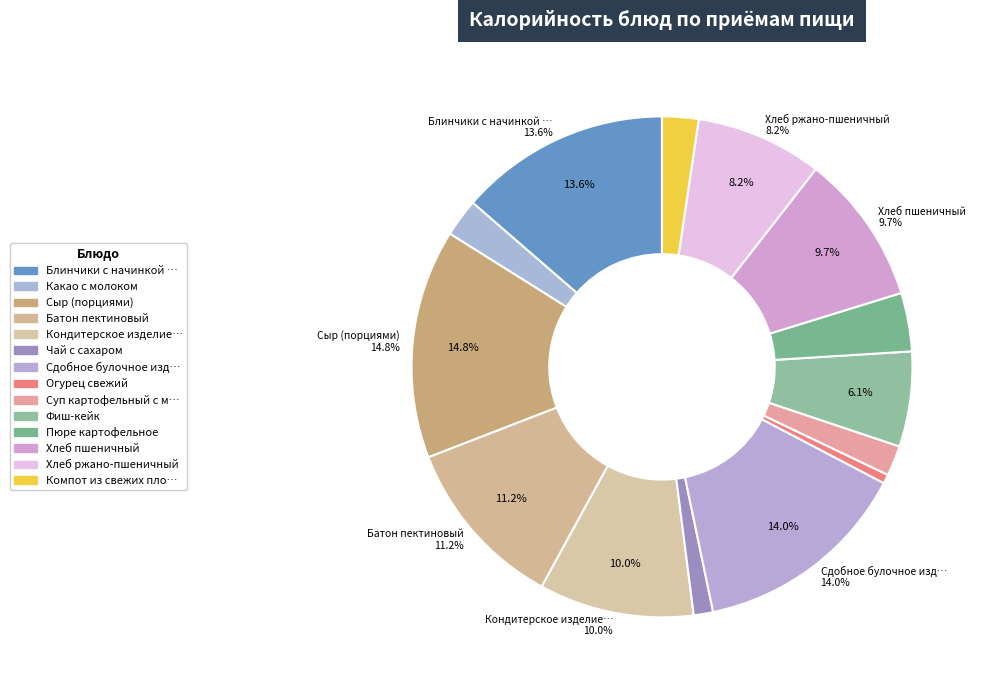

Is it true that Чай с сахаром is 1% of the pie?

True